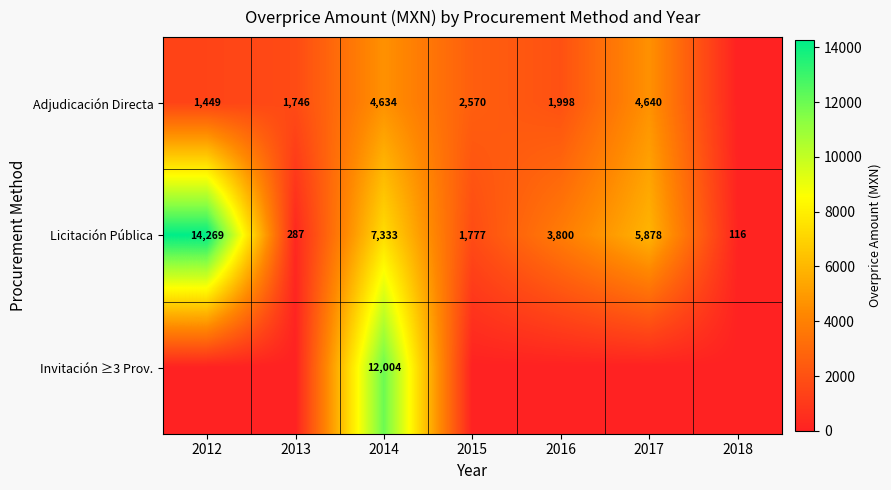

Is it true that Adjudicación Directa equals 2570 at 2015?

True